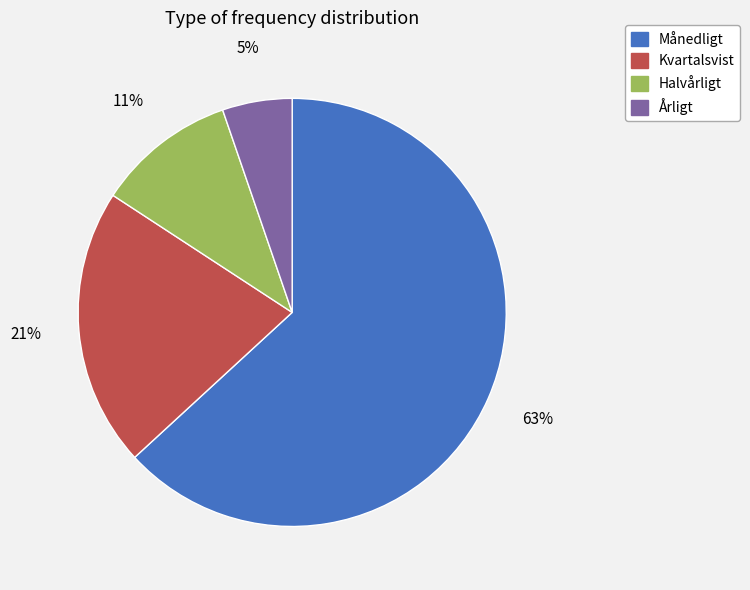

How many segments does this pie chart have?

4